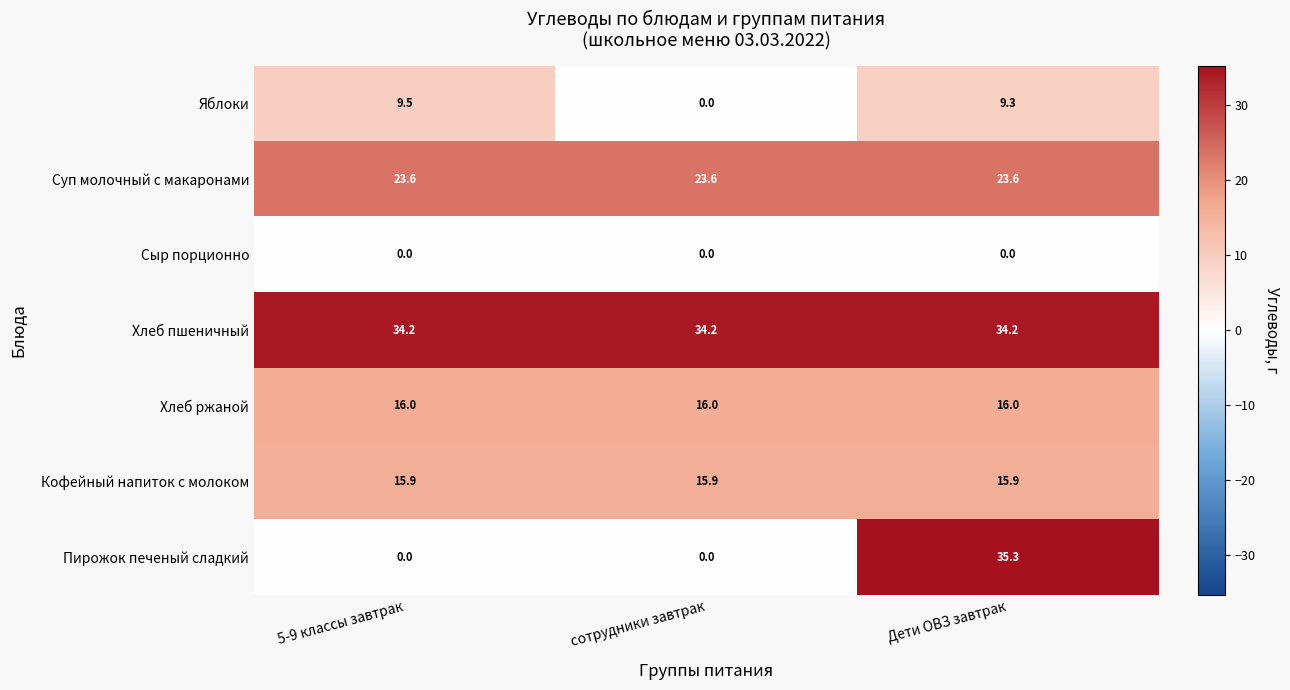

At Дети ОВЗ завтрак, list the series in order from smallest to largest.

Сыр порционно, Яблоки, Кофейный напиток с молоком, Хлеб ржаной, Суп молочный с макаронами, Хлеб пшеничный, Пирожок печеный сладкий